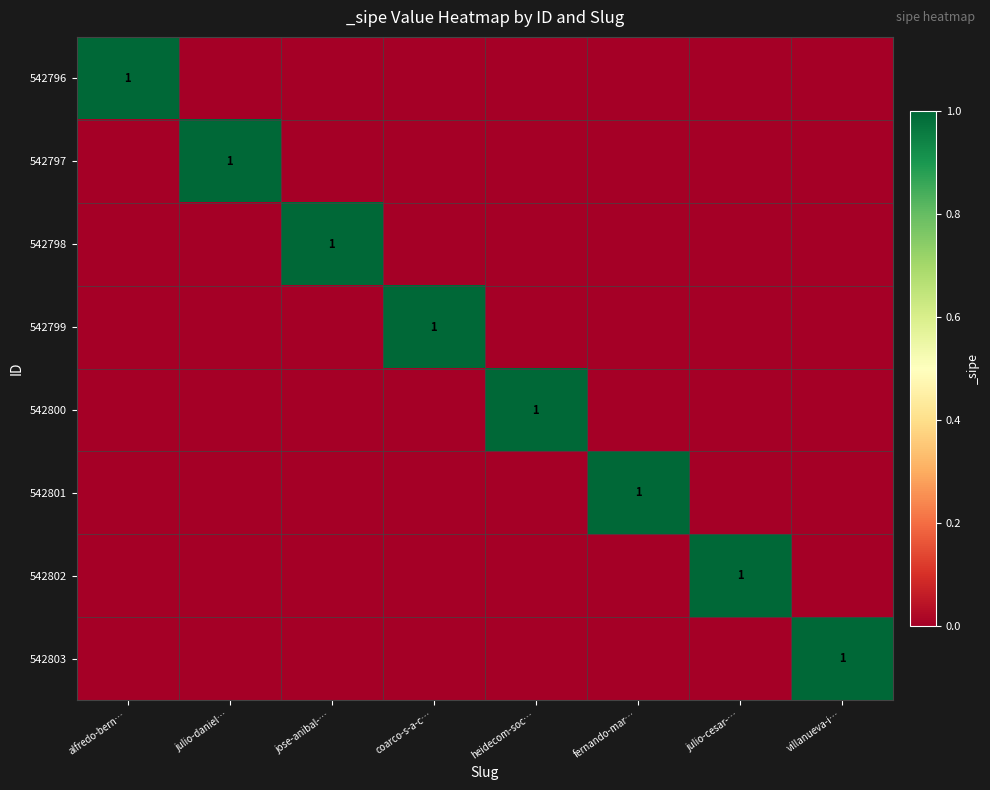

The value of 542796 at alfredo-bern… is 1. True or false?

True